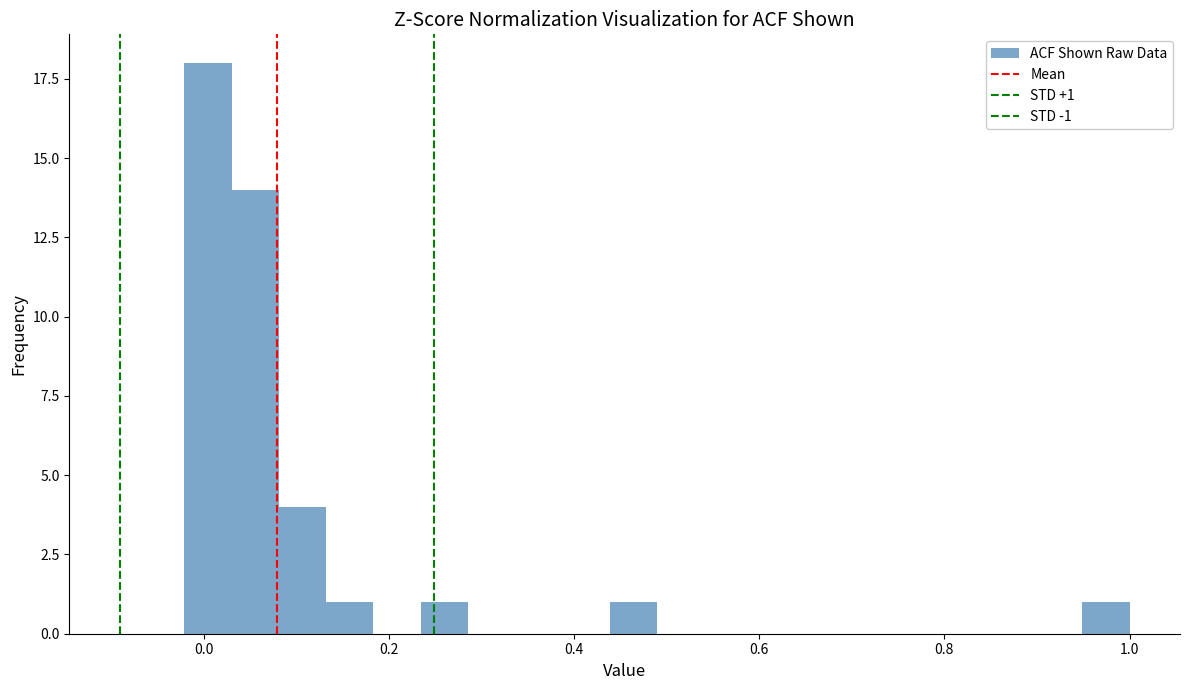

Around what value on the x-axis is the tallest bar? Give the approximate position of its centre, as read against the axis.

0.00